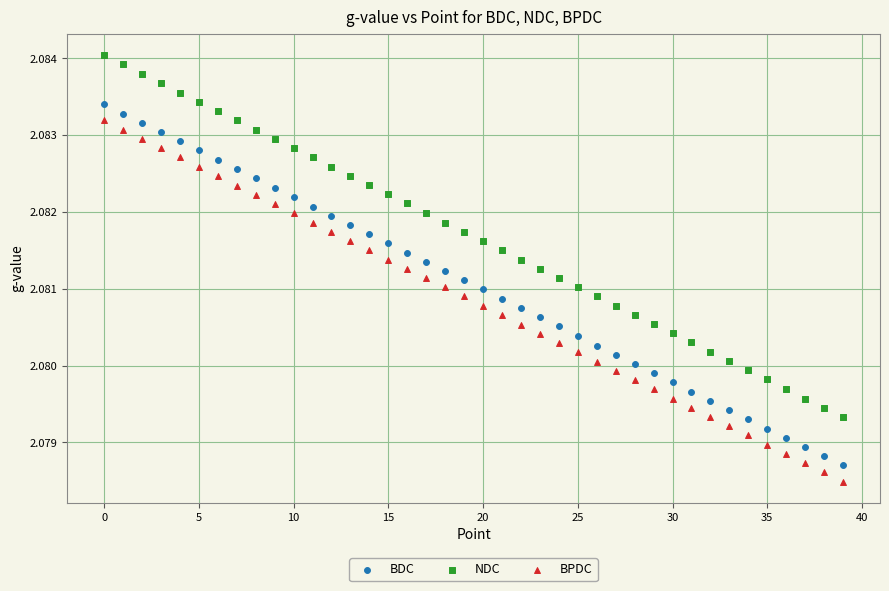

Which series contains the highest Y value?

NDC